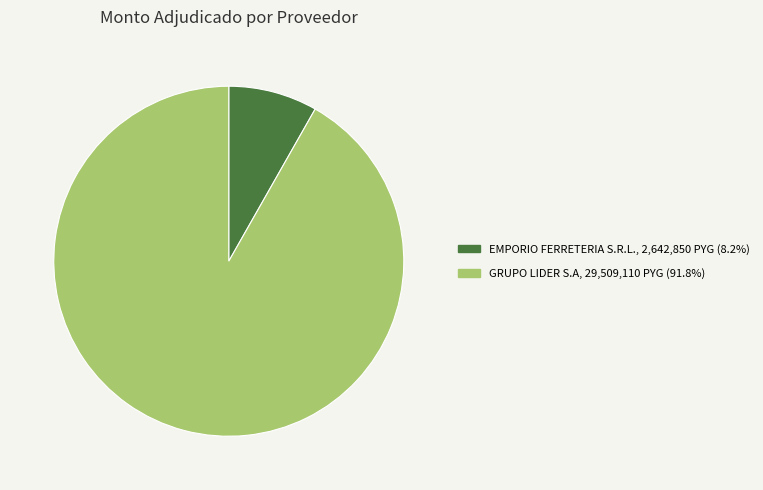

Which category has the biggest portion of the pie?

GRUPO LIDER S.A